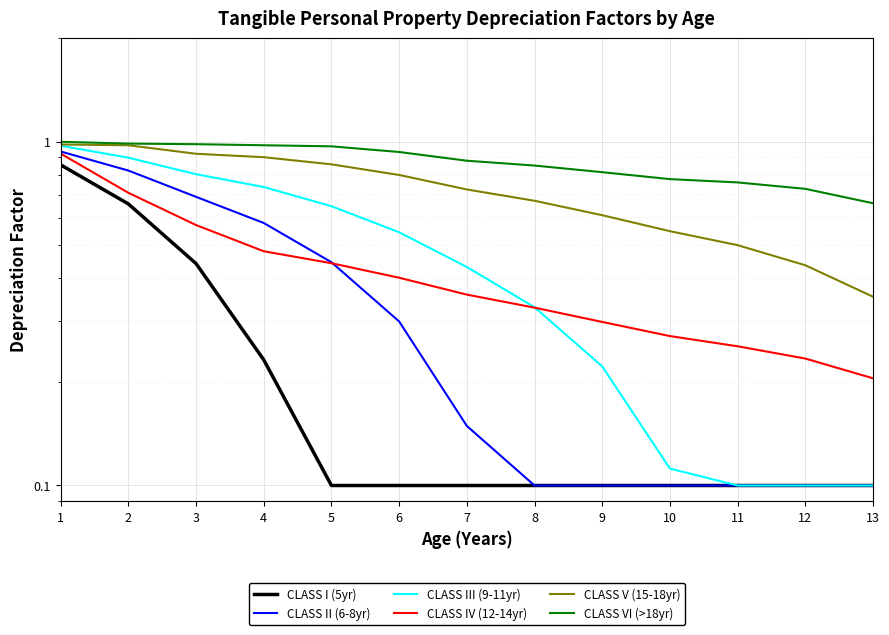

What is the difference between the highest and lowest values at 2?

0.3